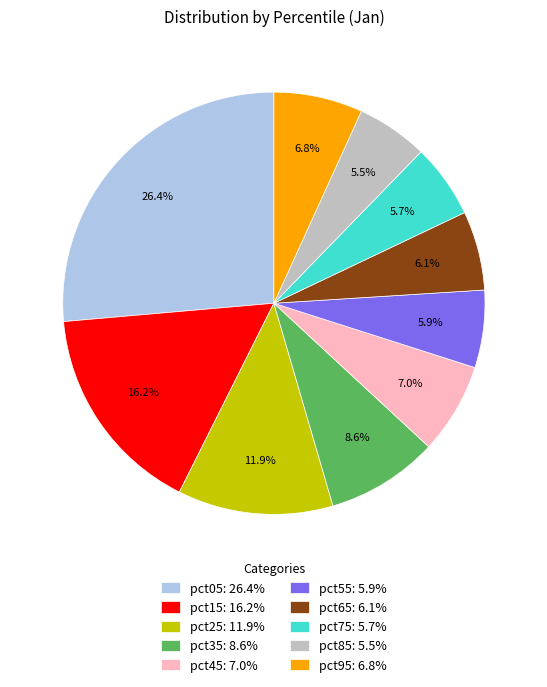

Does pct45 represent more than half of the total?

No